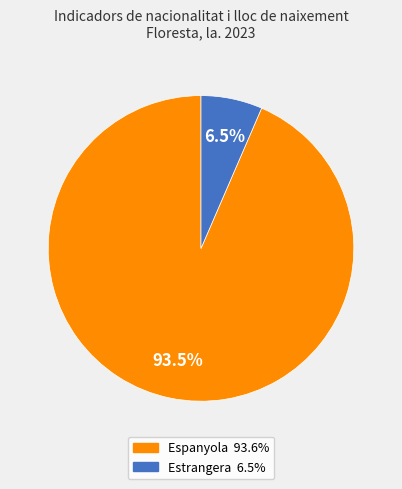

How many slices are in this pie chart?

2